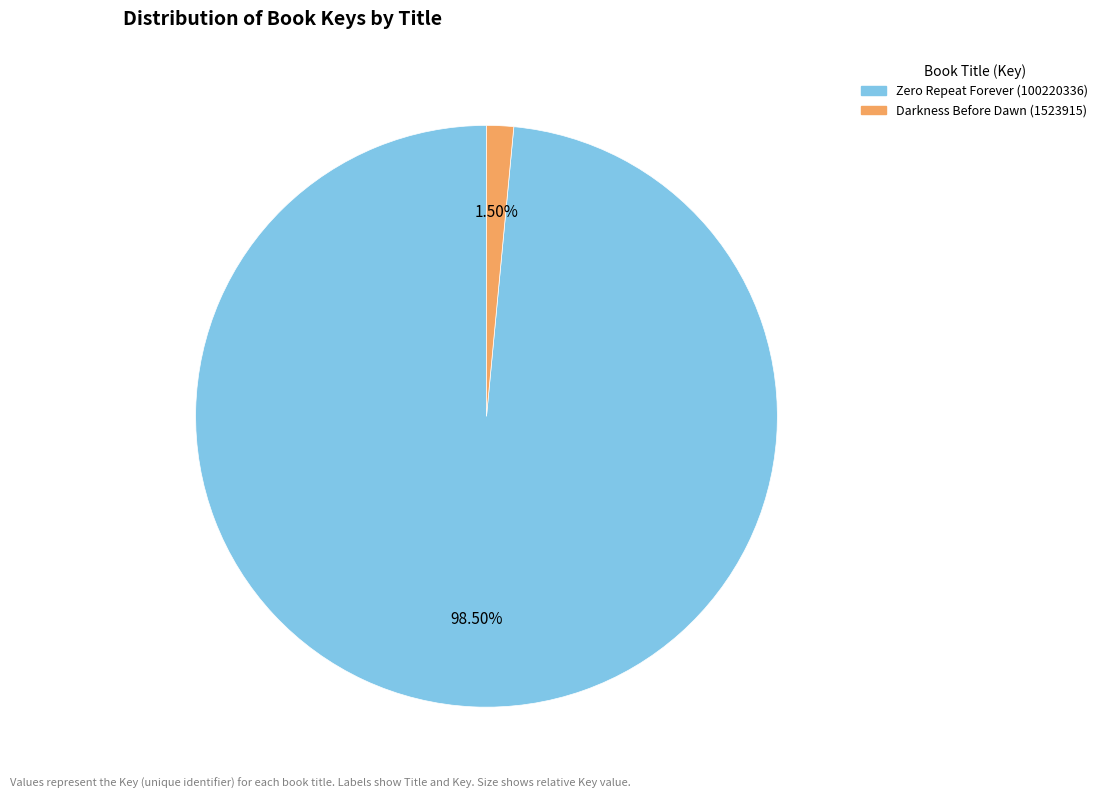

Between Darkness Before Dawn (1523915) and Zero Repeat Forever (100220336), which is larger?

Zero Repeat Forever (100220336)